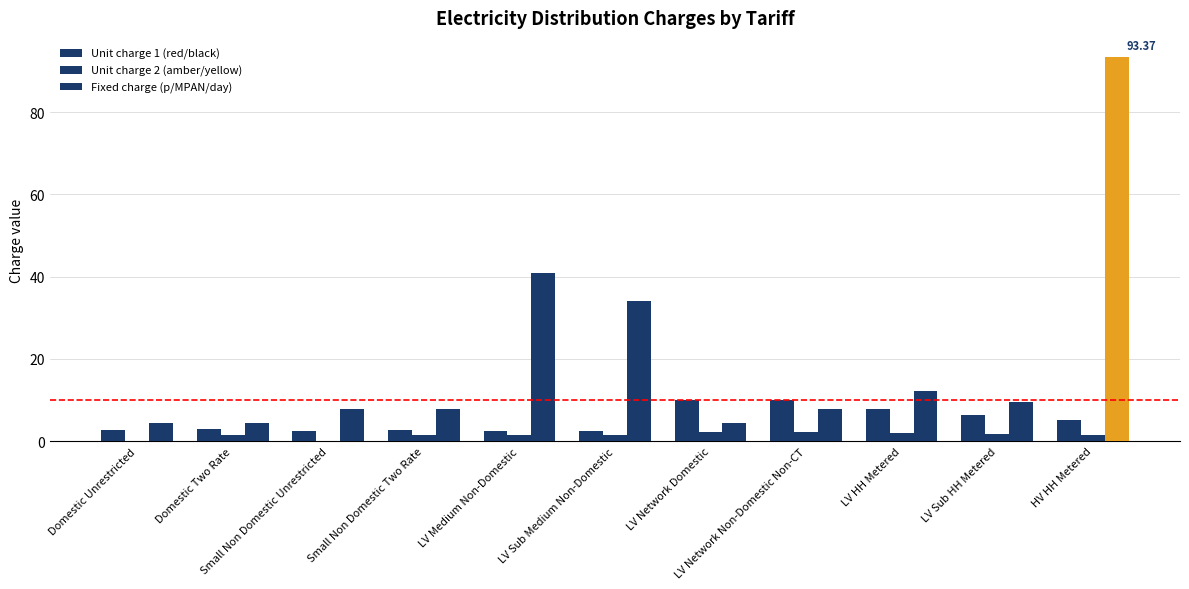

What is the total value across all series at LV Network Domestic?

16.5